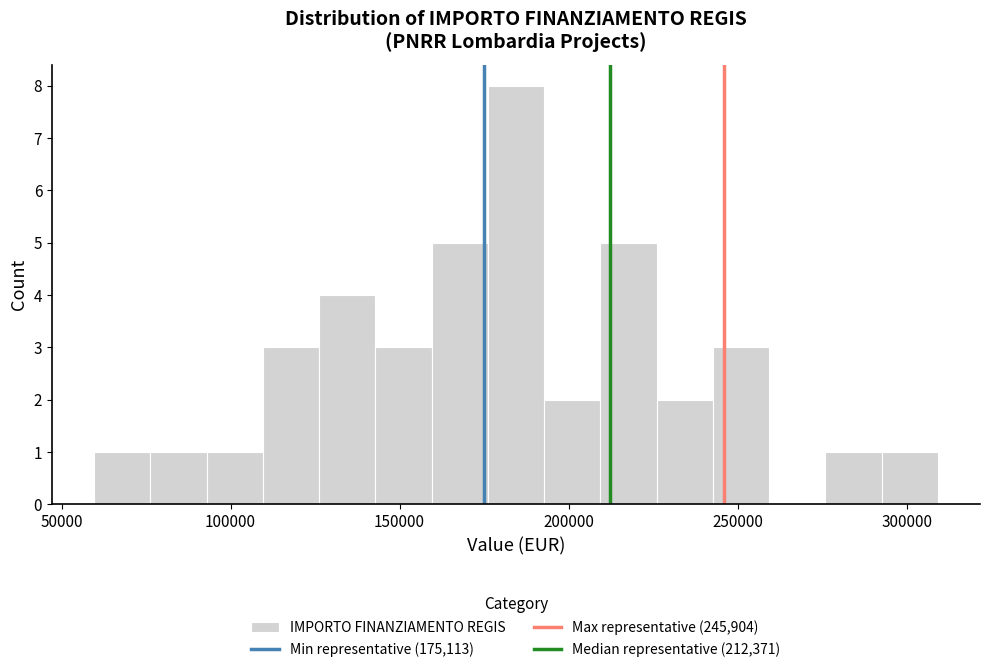

Around what value on the x-axis is the tallest bar? Give the approximate position of its centre, as read against the axis.

185000